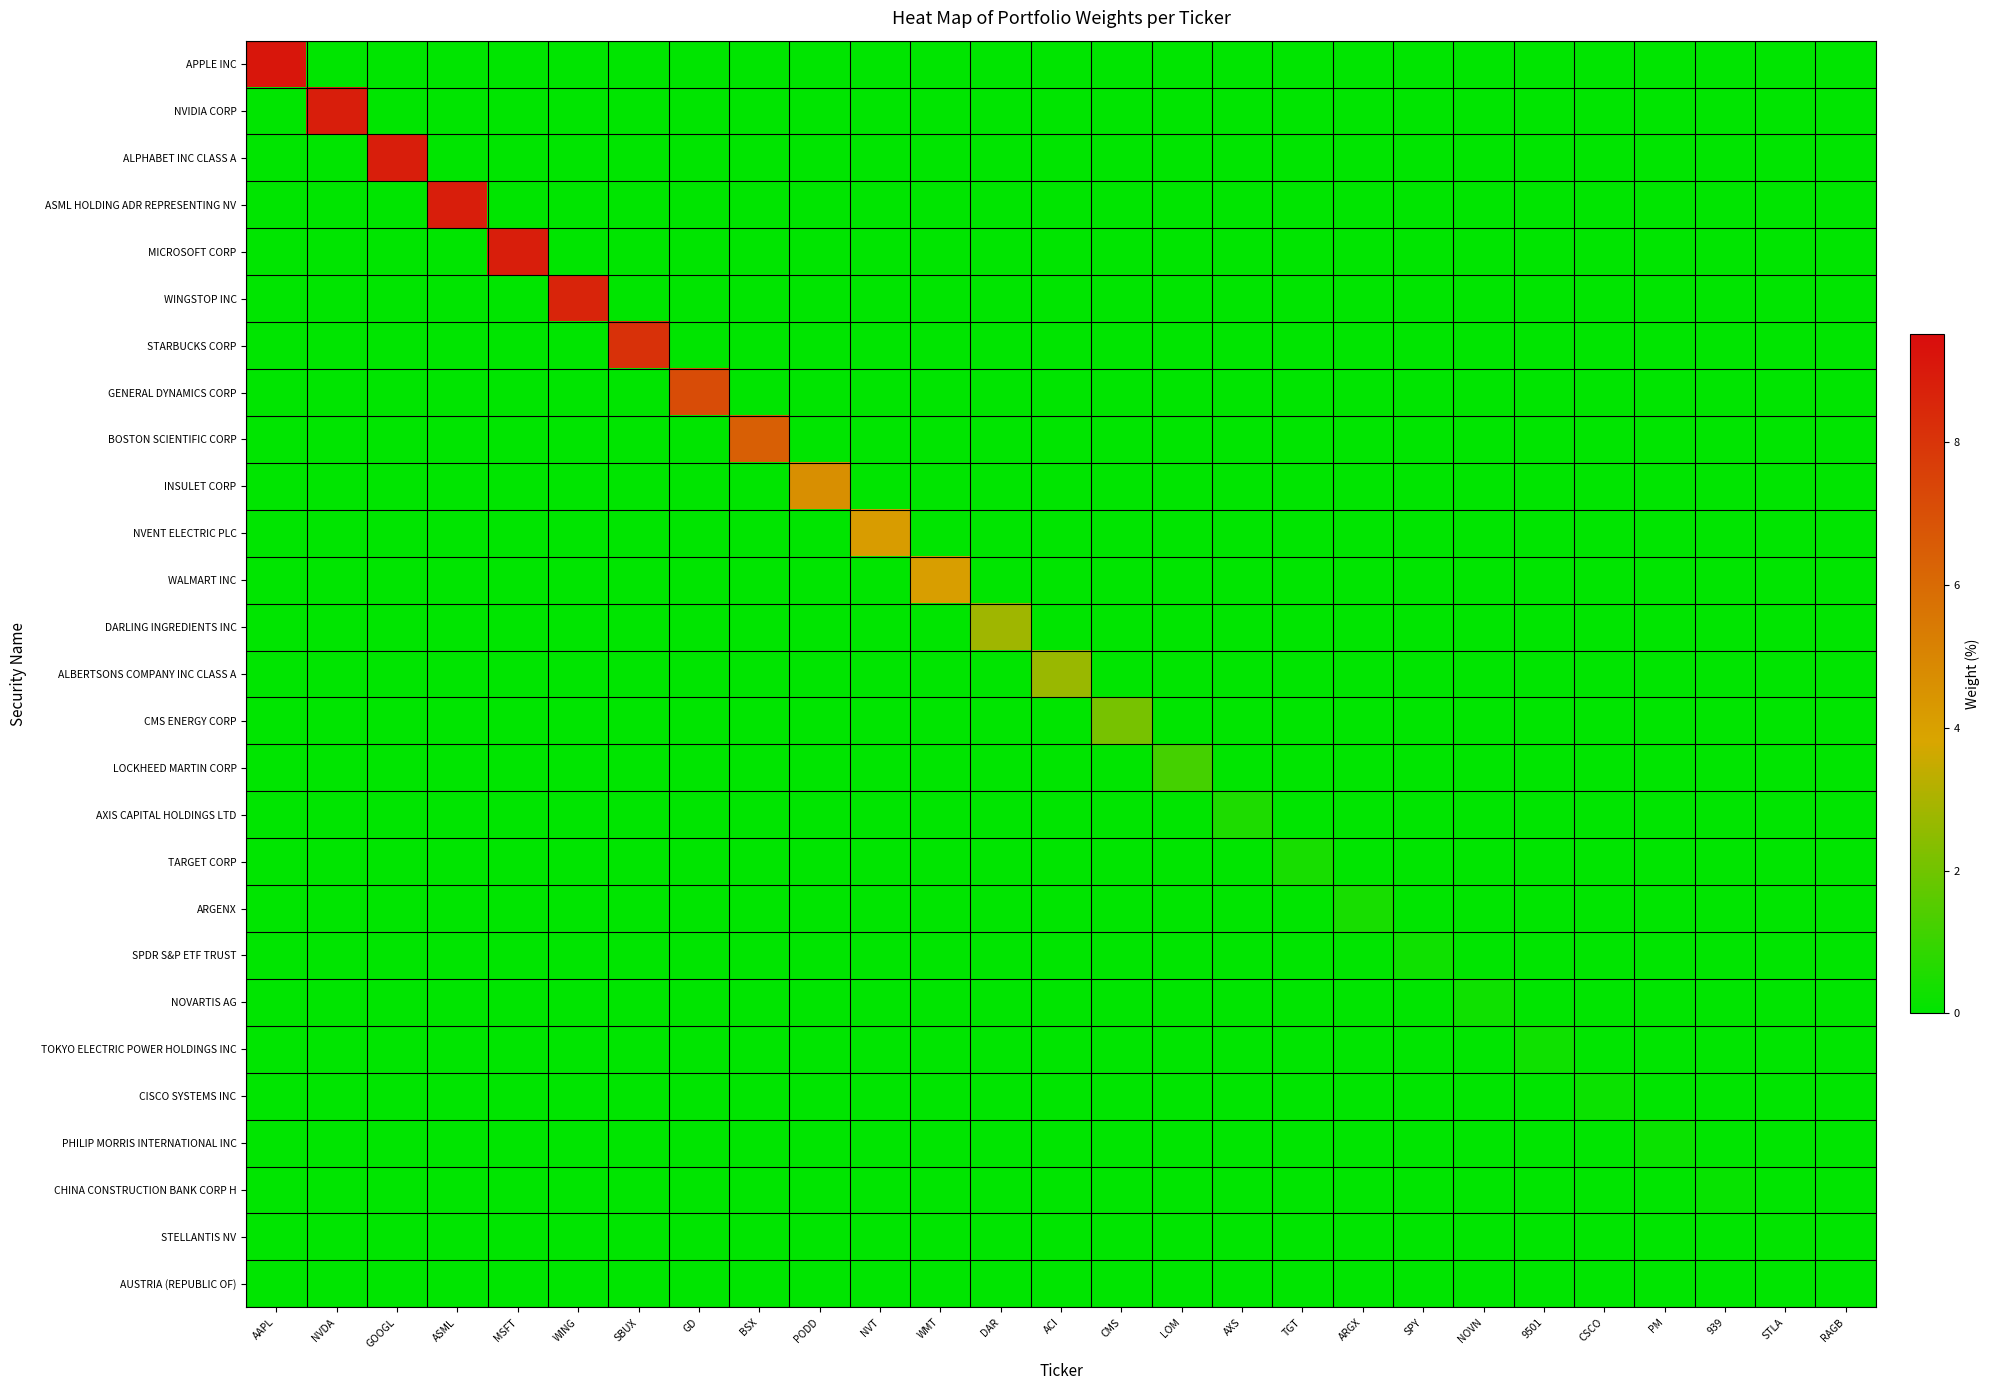

Which category has the lowest value across all series?

NVDA